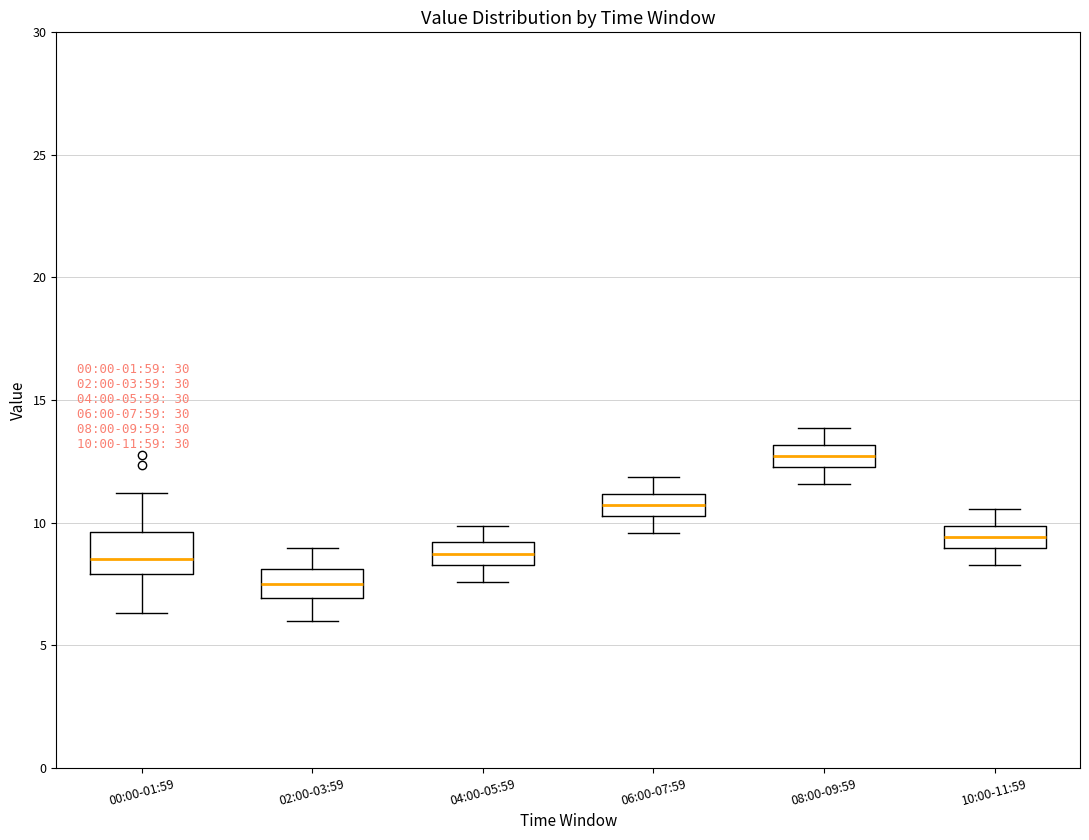

Which box's median line is the lowest?

02:00-03:59